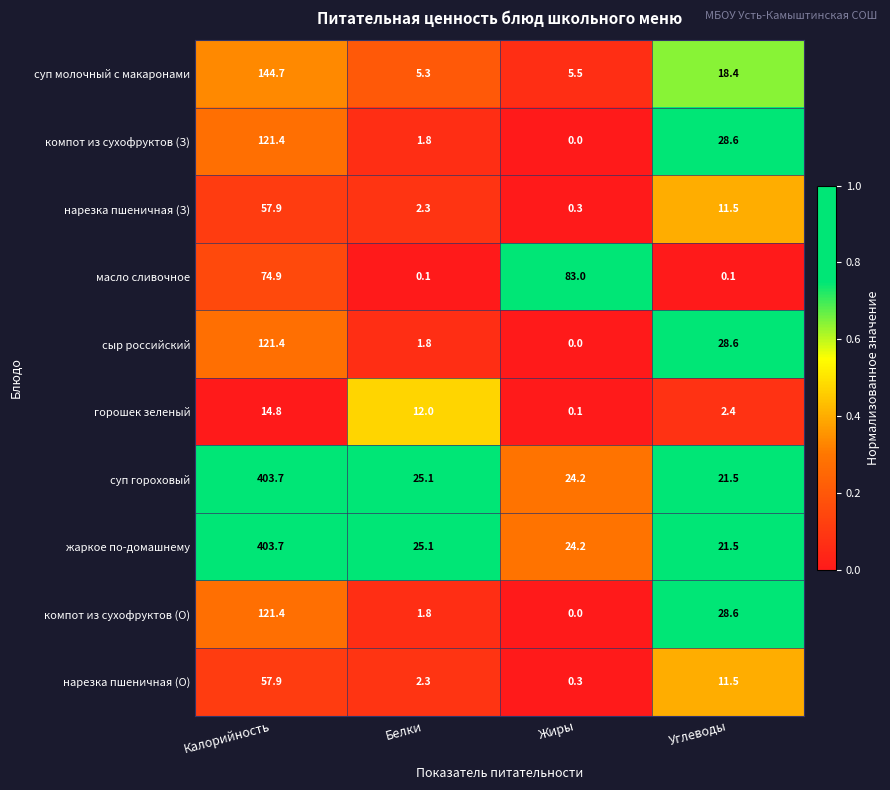

The жаркое по-домашнему series shows 403.7 at Калорийность. True or false?

True